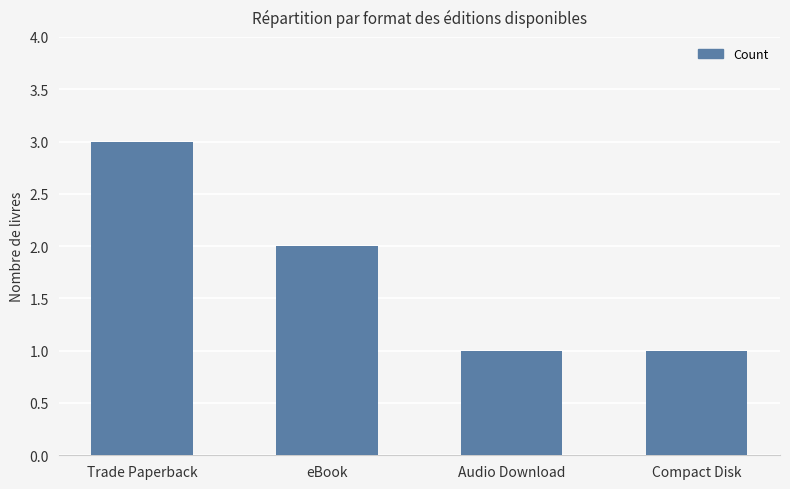

The value at Audio Download is 1. True or false?

True